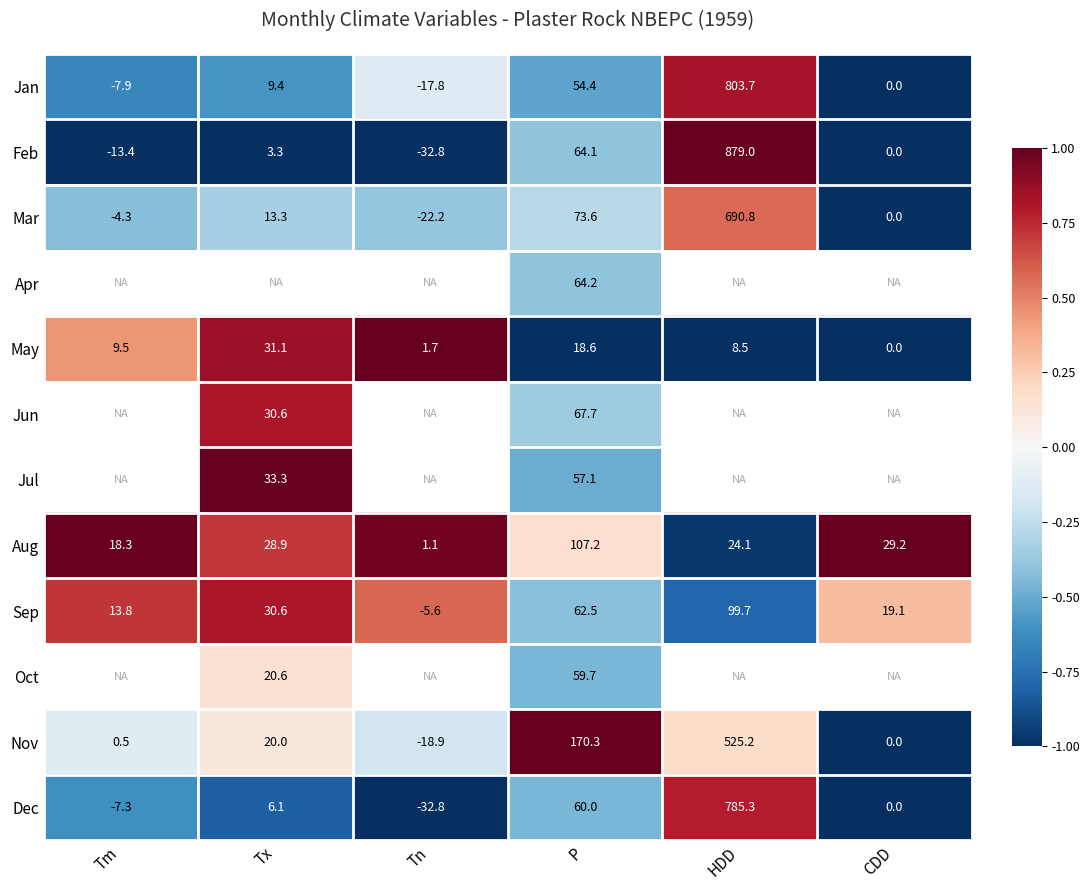

Where is Mar nearest to the value 334?

P